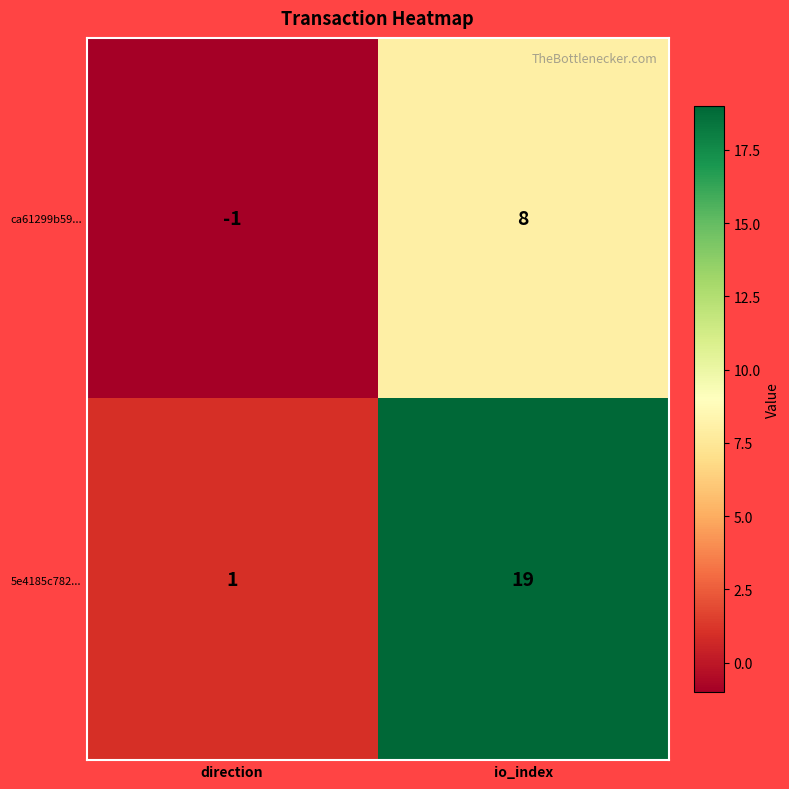

Which series changed the most between direction and io_index?

5e4185c782...